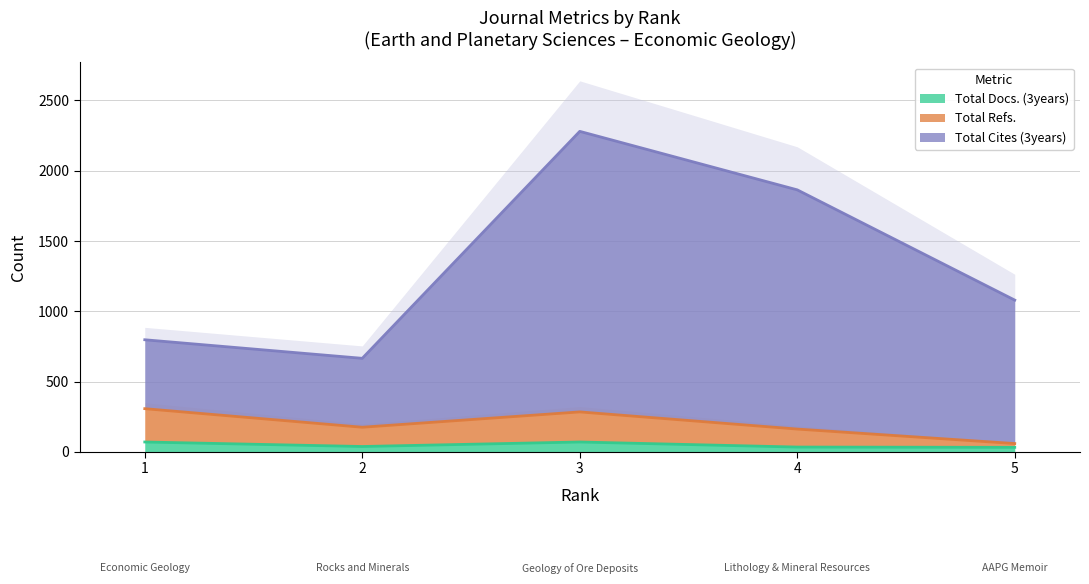

What is the highest value of the Total Docs. (3years) series?

71